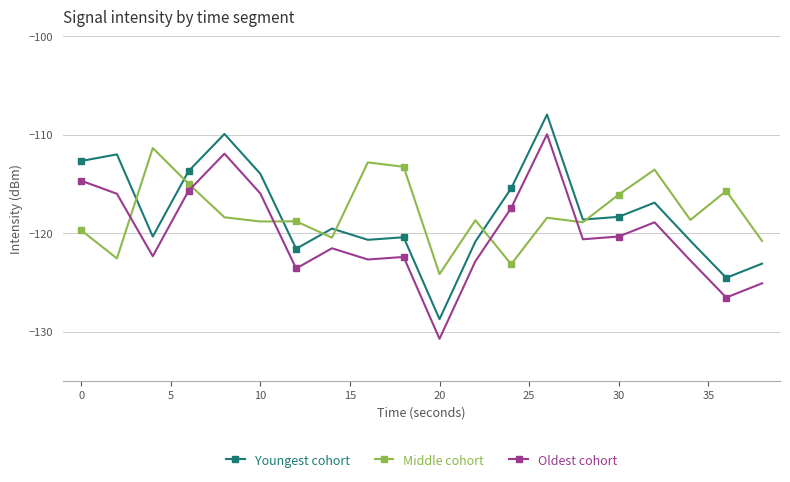

True or false: Oldest cohort has more than 0 points higher than both neighbors.

True